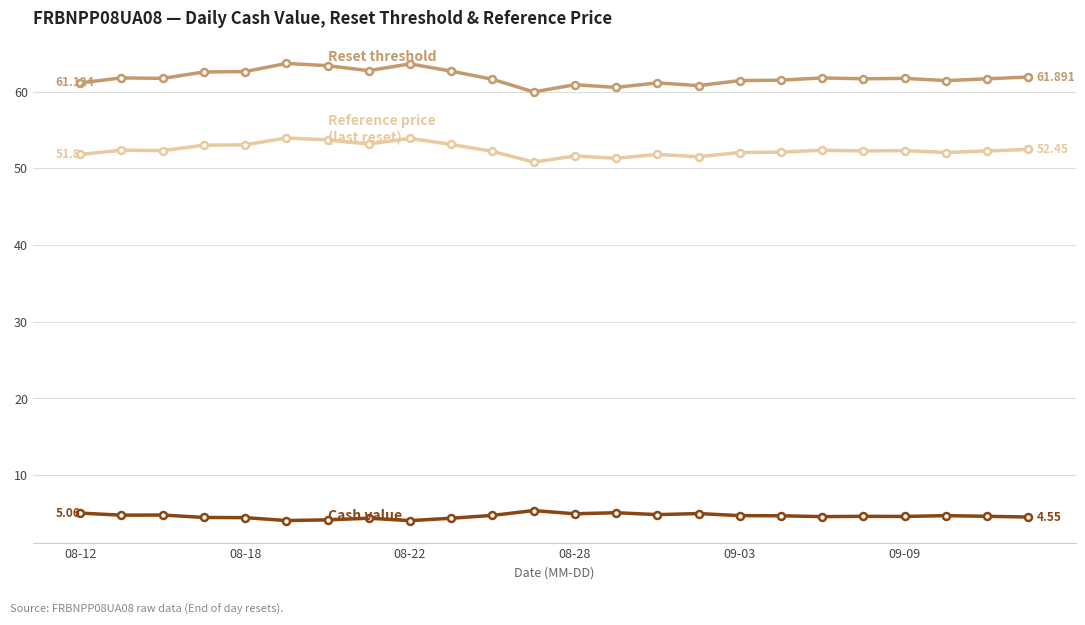

How many lines are shown in the chart?

3